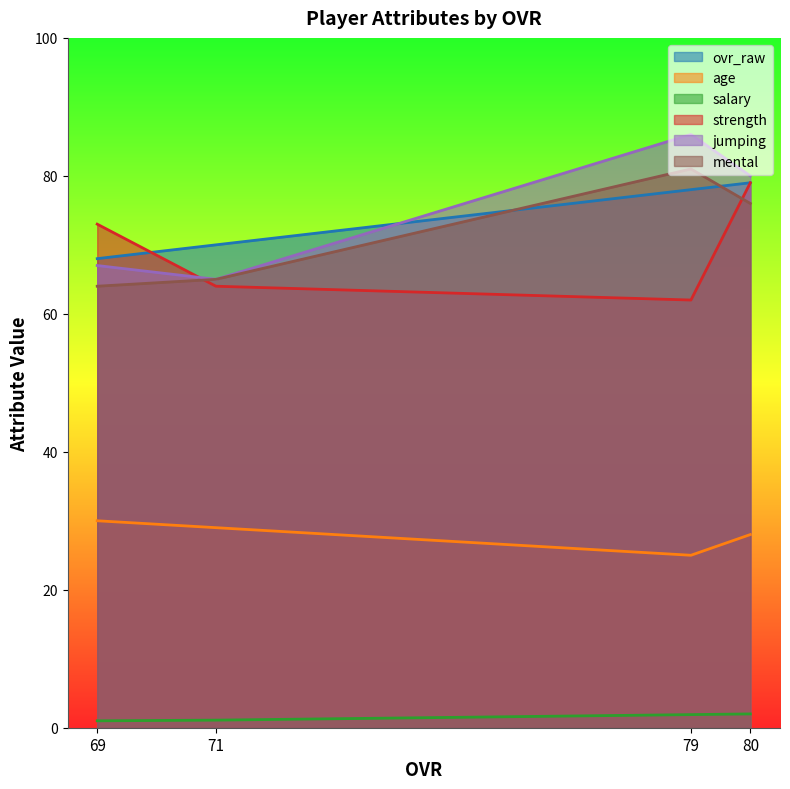

True or false: strength and age intersect in this chart.

False